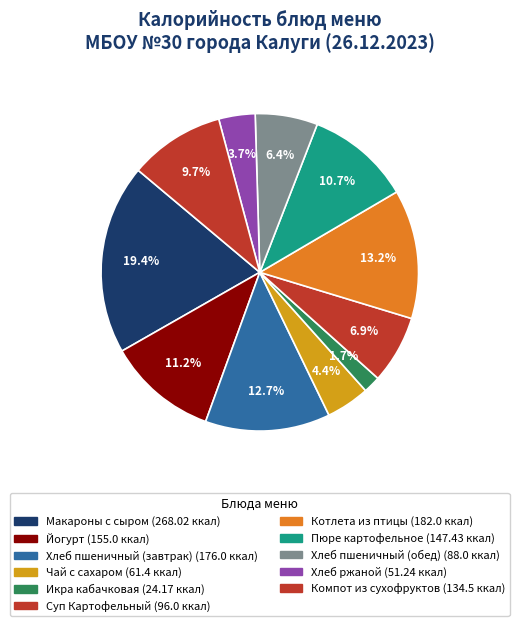

Is there a majority slice in this chart?

No